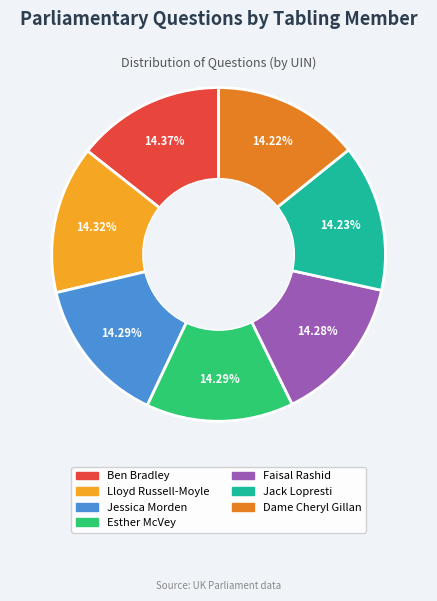

True or false: Esther McVey accounts for 28% of the total.

False